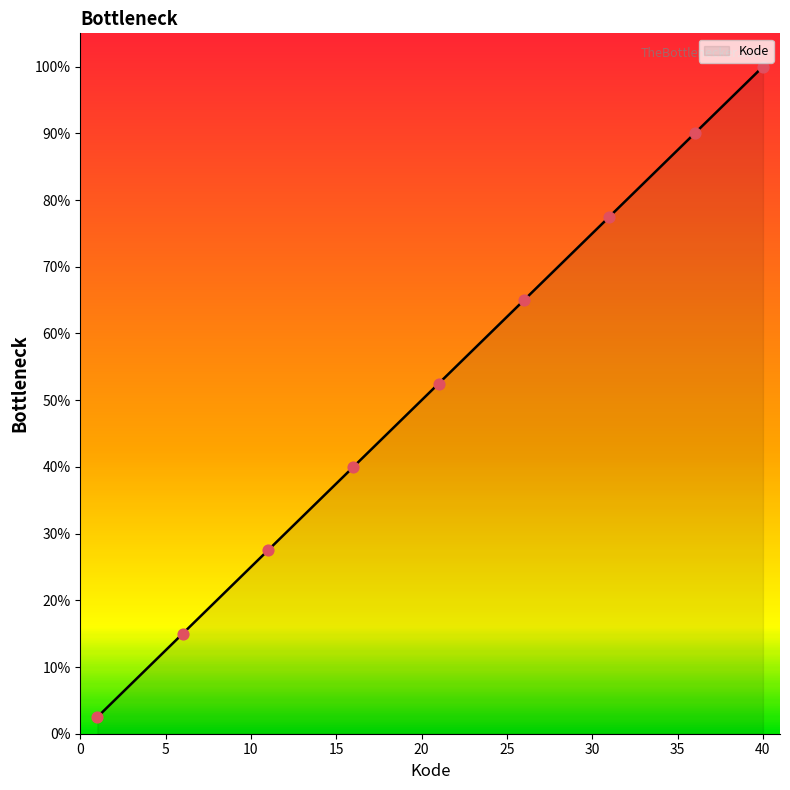

What is the difference between the maximum and minimum values?

97.5